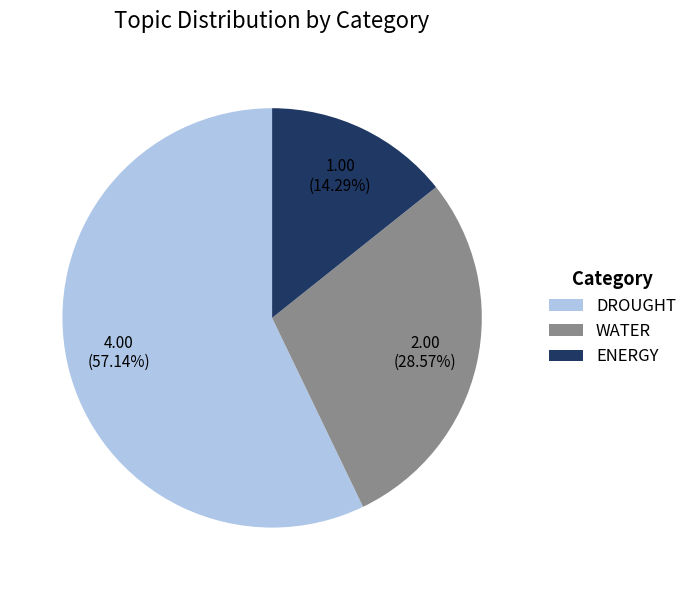

Is there a majority slice in this chart?

Yes